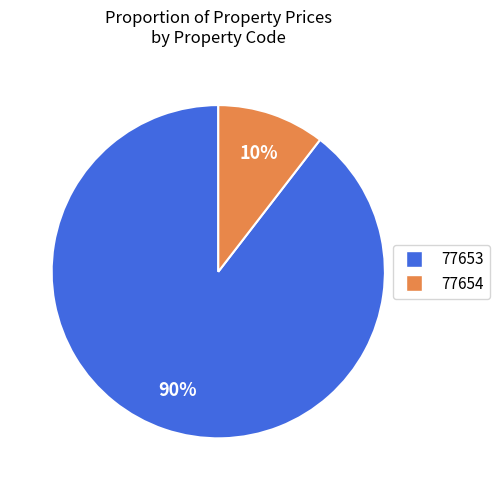

Between 77653 and 77654, which is larger?

77653